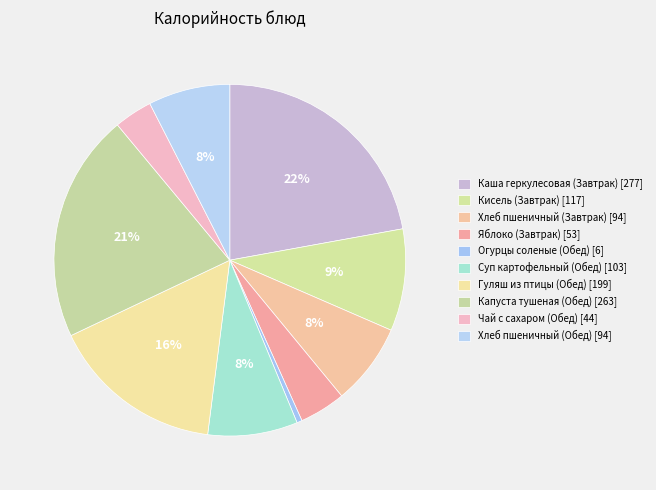

Which slice is the smallest?

Огурцы соленые (Обед)